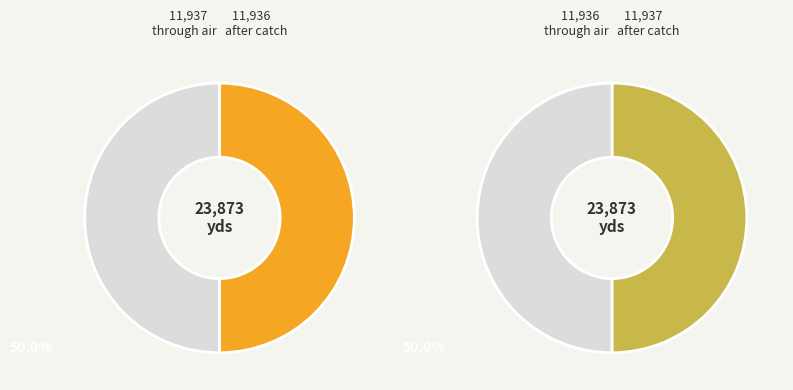

To the nearest percent, what percentage of the pie is UIN 11936?

50%